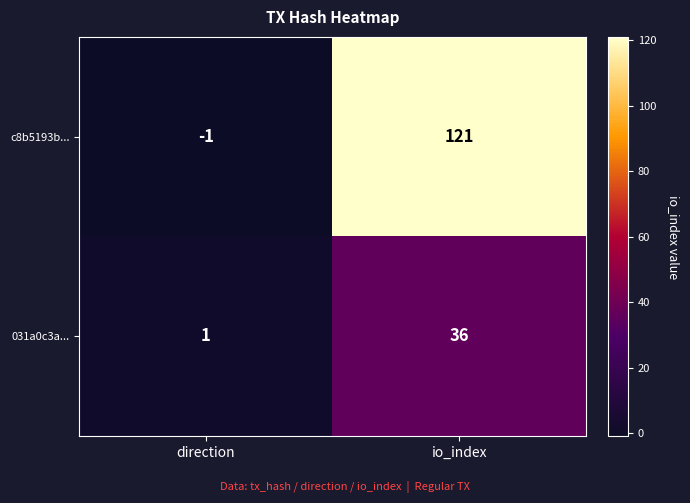

Which category has the highest value across all series?

io_index